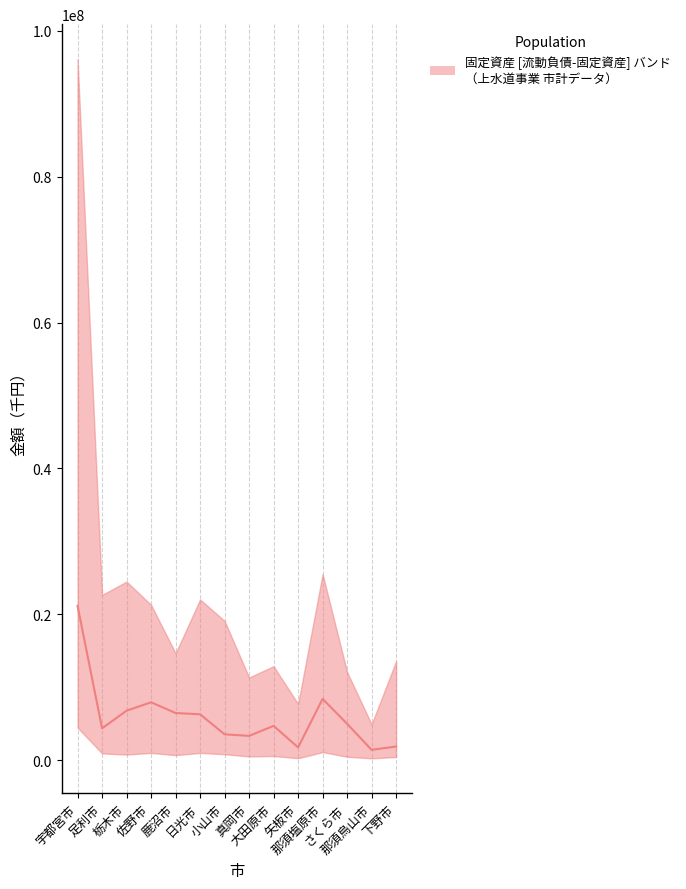

At which category does the data reach its first local peak?

佐野市